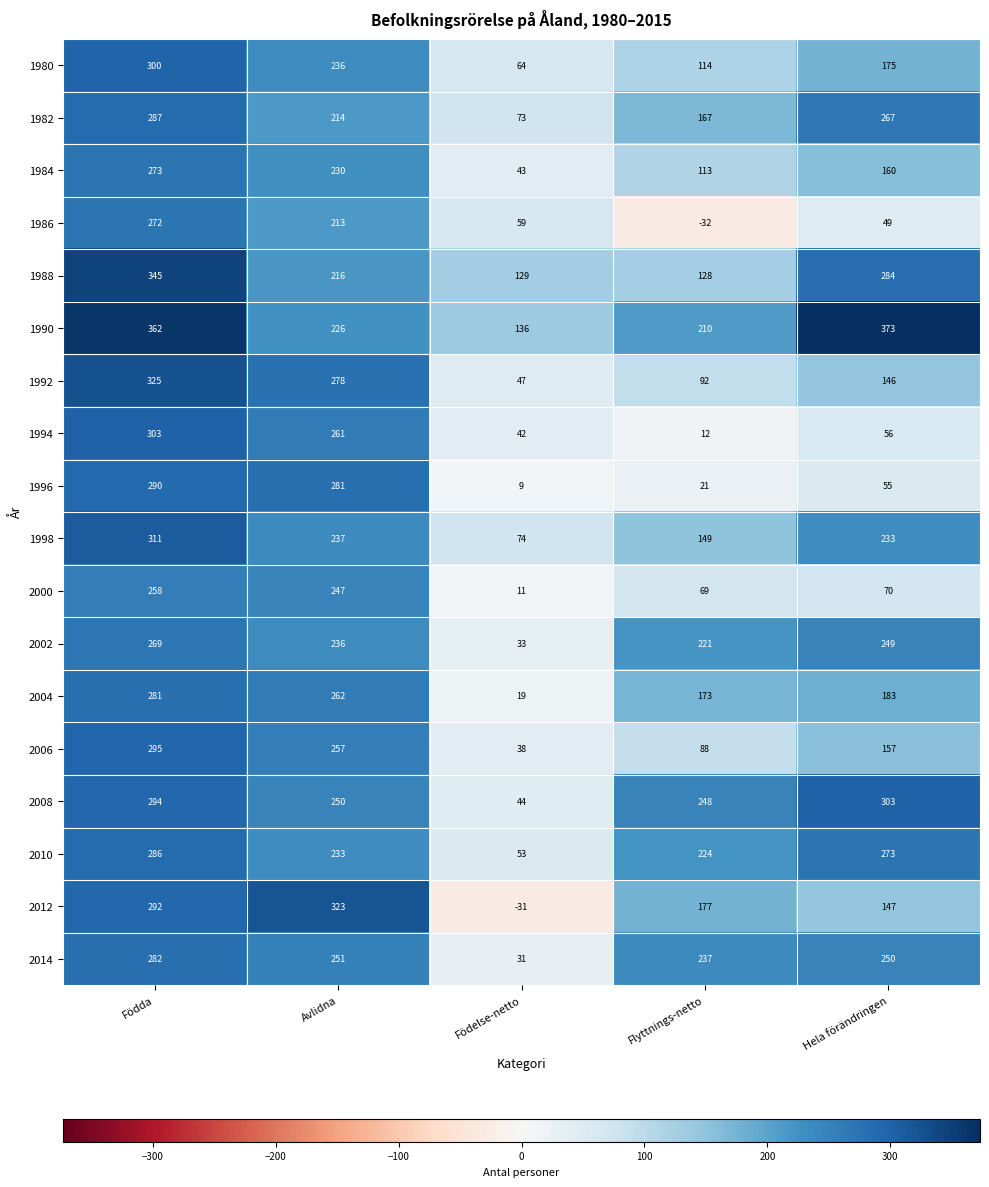

Which series has the widest spread of values?

2012